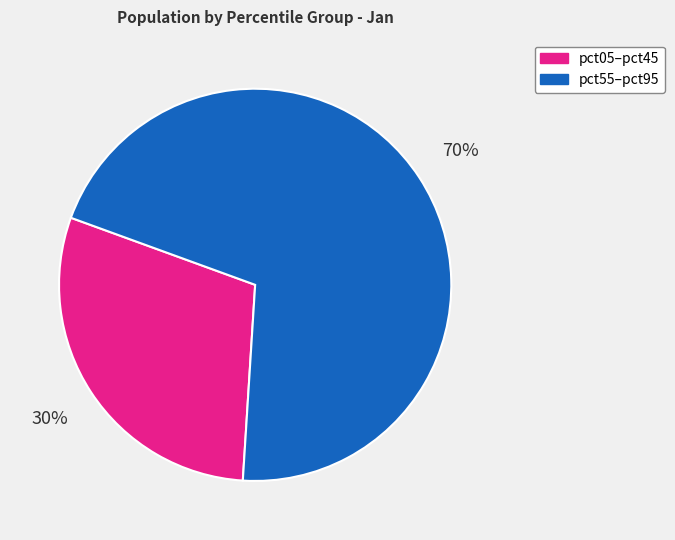

Count the number of slices in the pie.

2